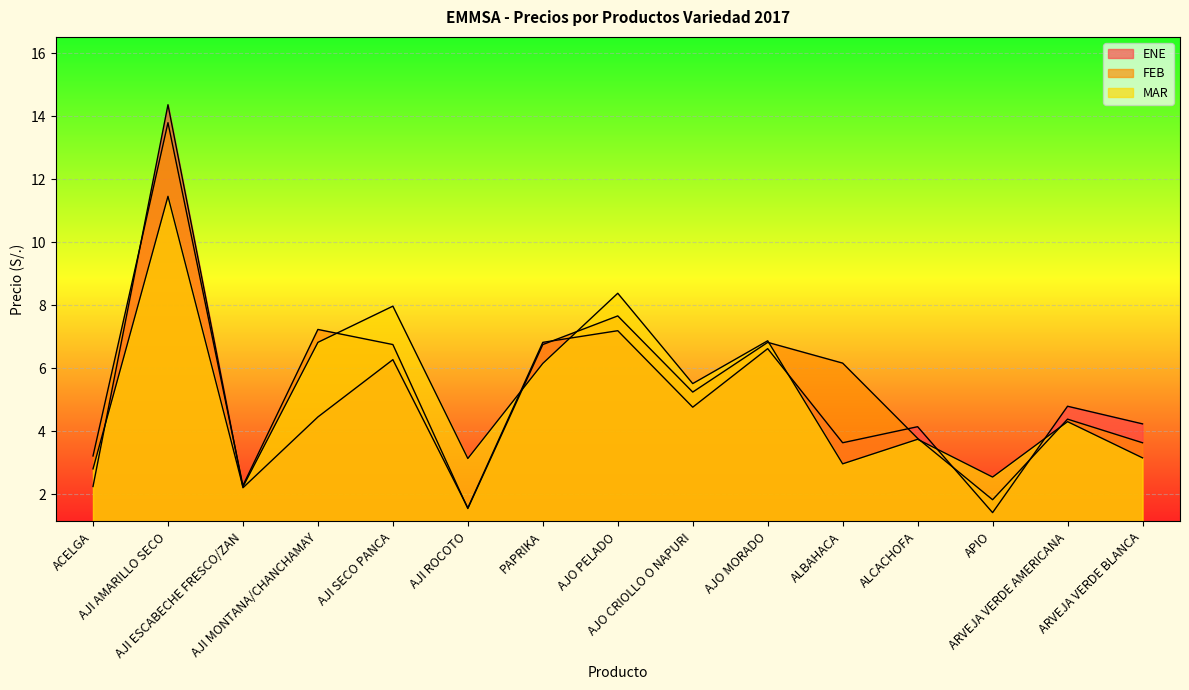

Reading left to right, what are all the values shown in this chart?

ENE: ACELGA=2.2	AJI AMARILLO SECO=14.4	AJI ESCABECHE FRESCO/ZAN=2.2	AJI MONTANA/CHANCHAMAY=4.5	AJI SECO PANCA=6.3	AJI ROCOTO=1.6	PAPRIKA=6.8	AJO PELADO=7.2	AJO CRIOLLO O NAPURI=4.8	AJO MORADO=6.6	ALBAHACA=3.6	ALCACHOFA=4.1	APIO=1.4	ARVEJA VERDE AMERICANA=4.8	ARVEJA VERDE BLANCA=4.2
FEB: ACELGA=3.2	AJI AMARILLO SECO=13.8	AJI ESCABECHE FRESCO/ZAN=2.3	AJI MONTANA/CHANCHAMAY=7.2	AJI SECO PANCA=6.8	AJI ROCOTO=1.5	PAPRIKA=6.8	AJO PELADO=7.7	AJO CRIOLLO O NAPURI=5.2	AJO MORADO=6.8	ALBAHACA=6.2	ALCACHOFA=3.8	APIO=1.8	ARVEJA VERDE AMERICANA=4.4	ARVEJA VERDE BLANCA=3.6
MAR: ACELGA=2.8	AJI AMARILLO SECO=11.5	AJI ESCABECHE FRESCO/ZAN=2.2	AJI MONTANA/CHANCHAMAY=6.8	AJI SECO PANCA=8.0	AJI ROCOTO=3.1	PAPRIKA=6.2	AJO PELADO=8.4	AJO CRIOLLO O NAPURI=5.5	AJO MORADO=6.9	ALBAHACA=3.0	ALCACHOFA=3.7	APIO=2.5	ARVEJA VERDE AMERICANA=4.3	ARVEJA VERDE BLANCA=3.1